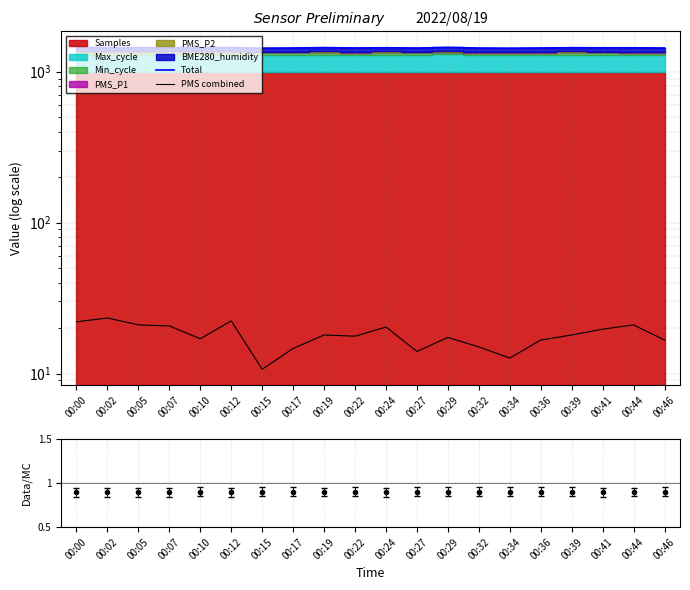

Which category has the lowest value across all series?

00:02